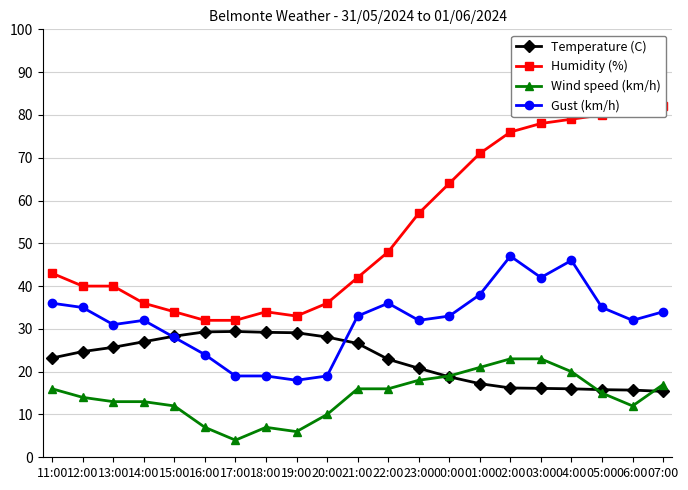

True or false: Wind speed (km/h) and Temperature (C) cross at least once.

True